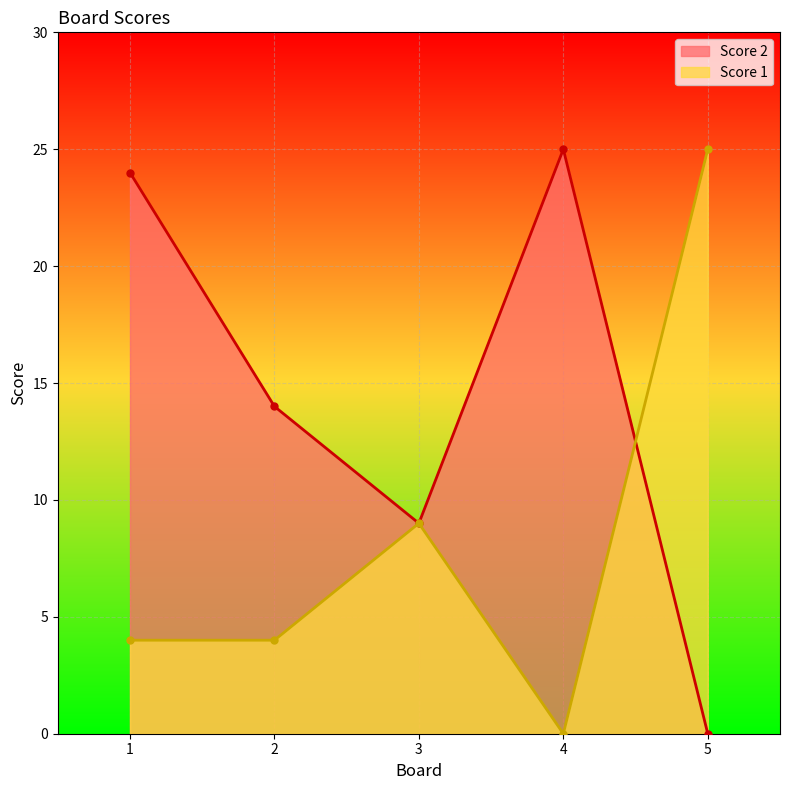

Where do Score 1 and Score 2 first cross each other?

4 and 5